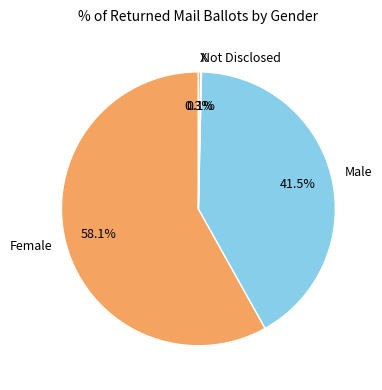

What portion of the pie excludes Female?

41.9%